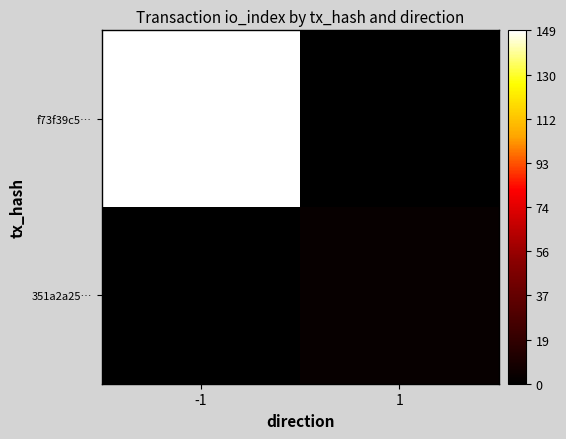

At how many categories does at least one series exceed 97?

1